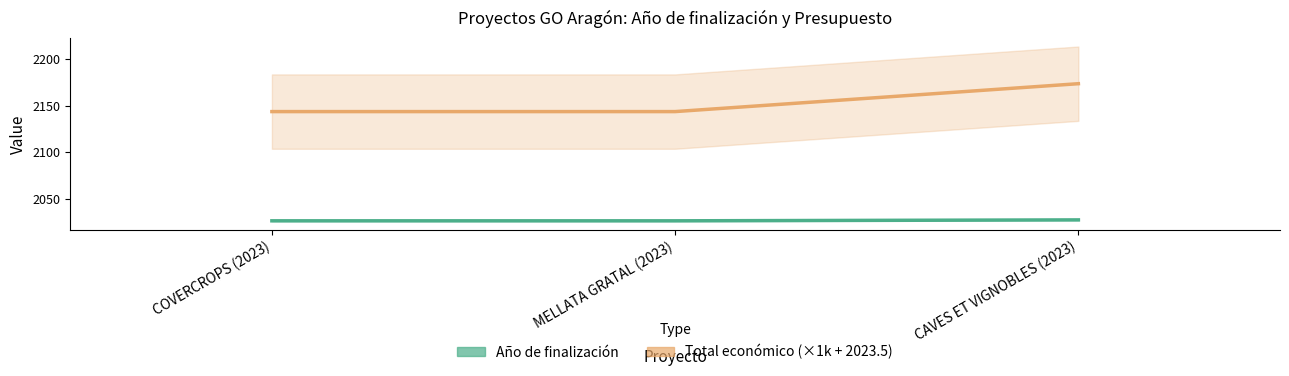

Count the number of categories in the chart.

3